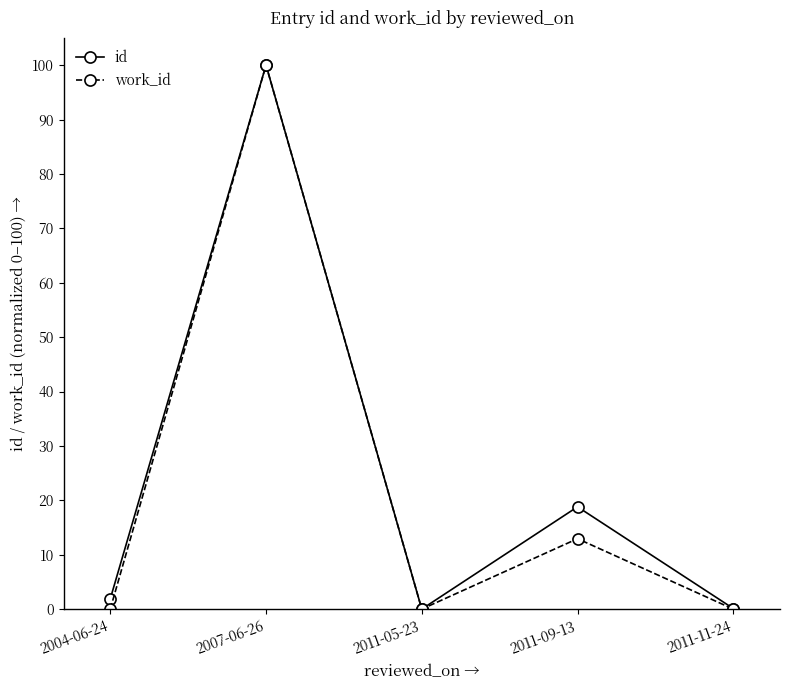

The work_id series shows 0.0 at 2011-05-23. True or false?

True